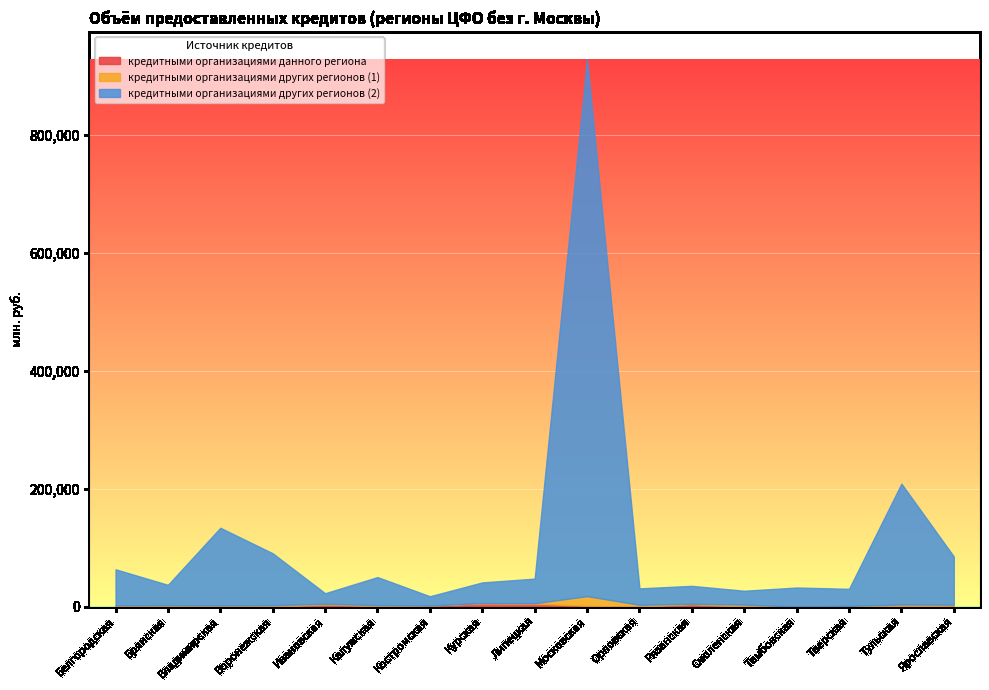

What is the sum of all кредитными организациями других регионов (1) values?

44164